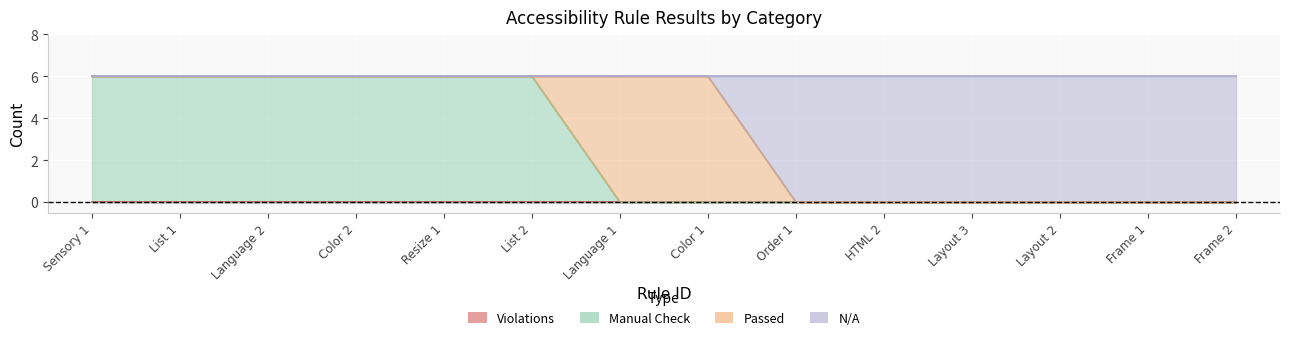

True or false: Manual Check and N/A cross at least once.

False